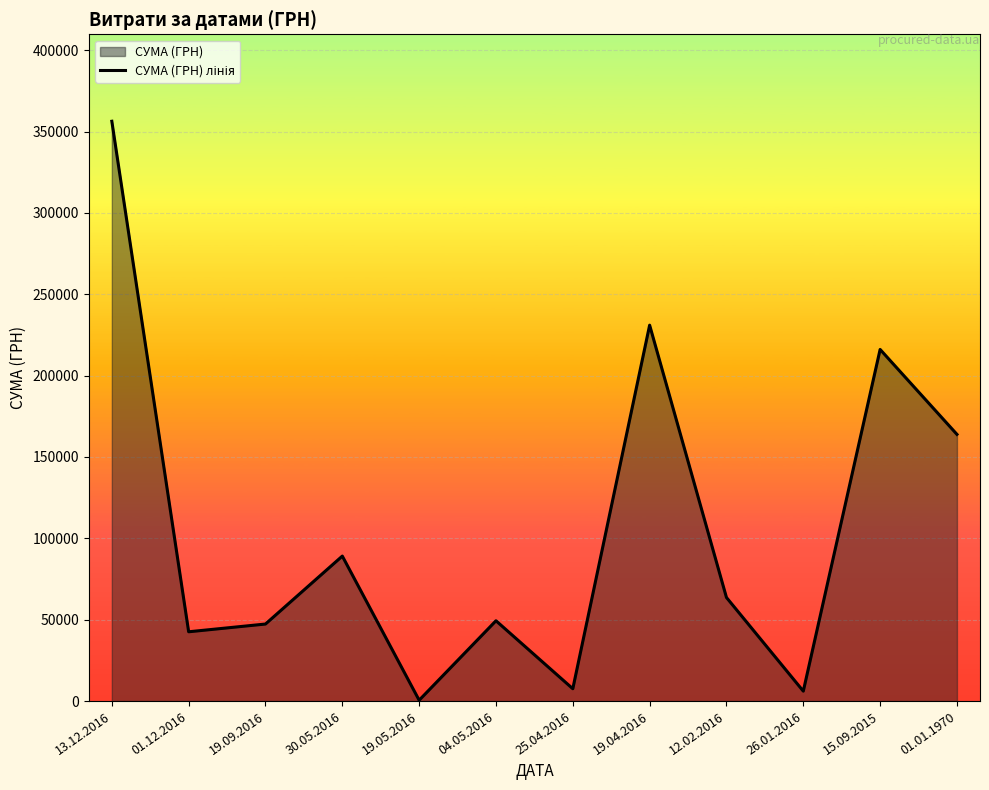

What is the value of the 5th point from the left?

528.0